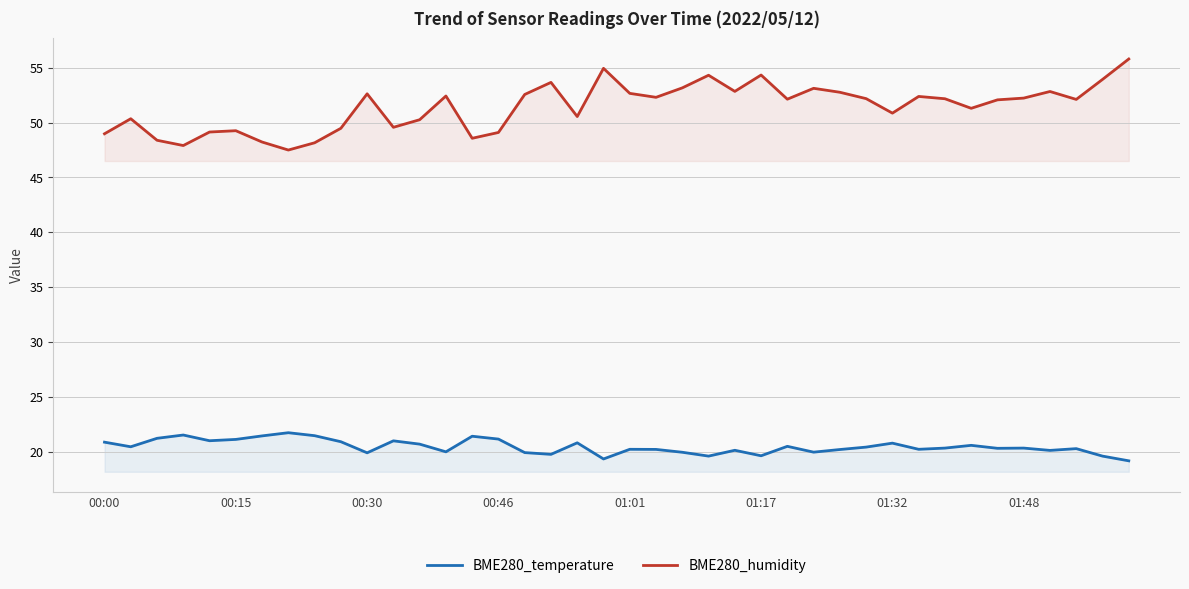

Does the chart have visible grid lines?

Yes